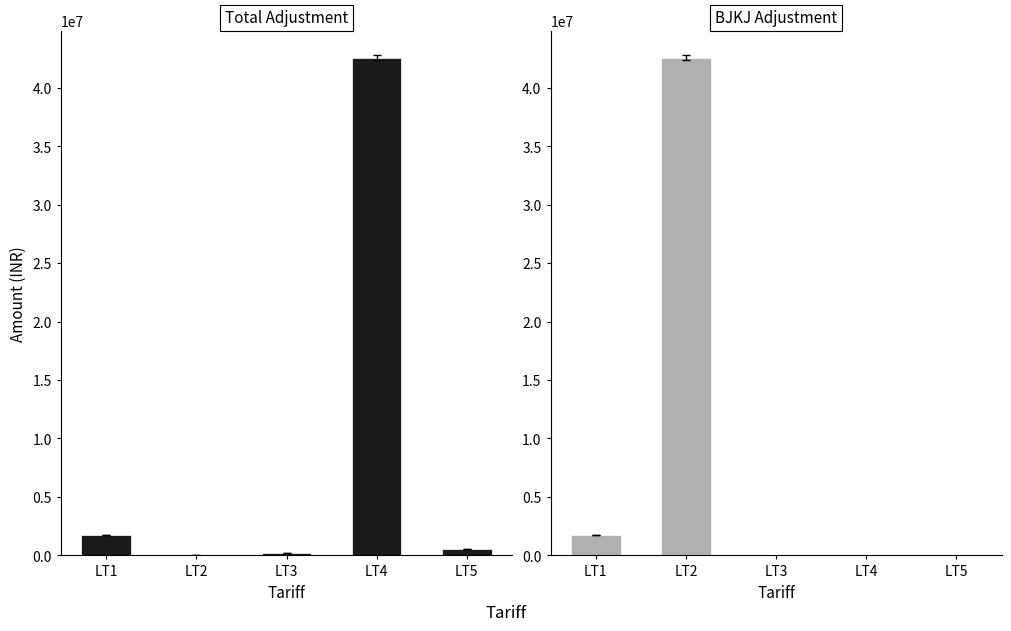

Reading left to right, extract all data points from this chart.

Total Adjustment: 1712165.2	7403.1	152461.1	42561493.0	567714.0
BJKJ Adjustment: 1711965.2	42561493.0	0.0	0.0	0.0